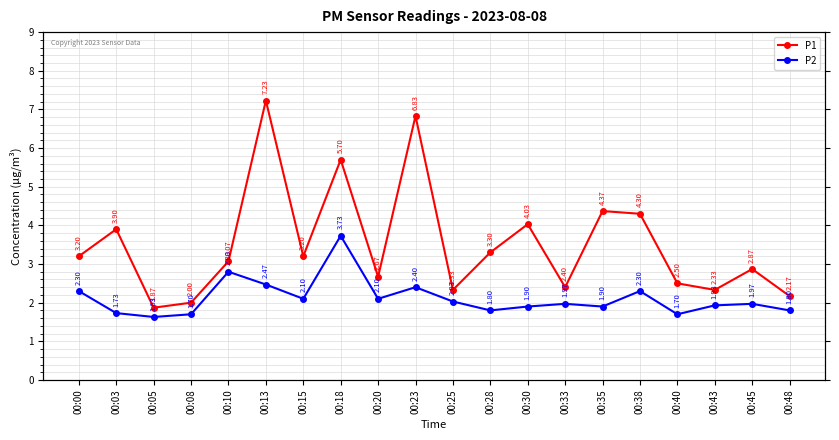

At which category does the chart reach its peak across all series?

00:13